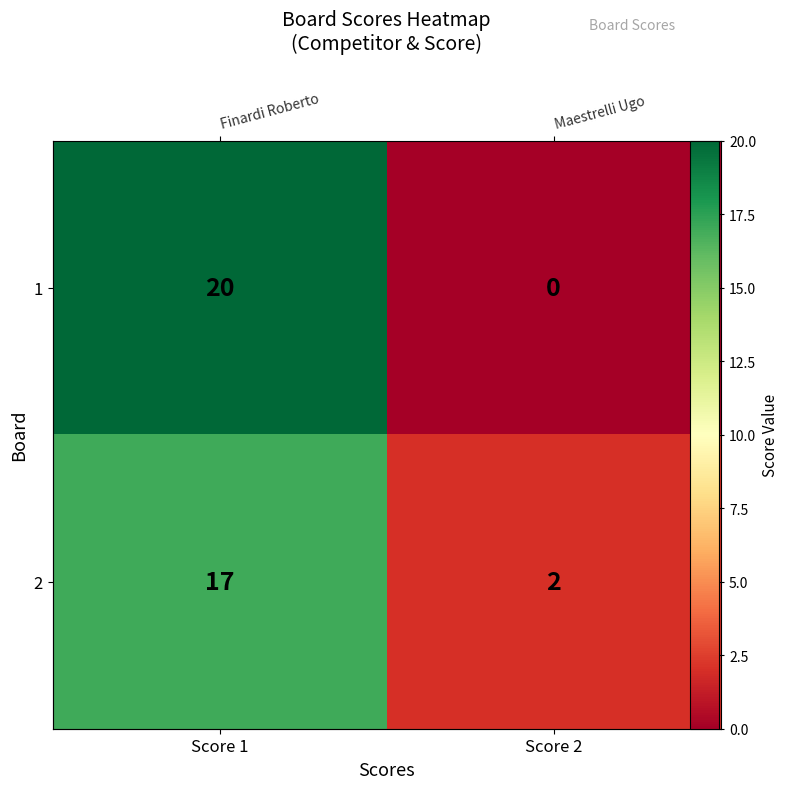

Which series changed the most between Score 1 and Score 2?

1